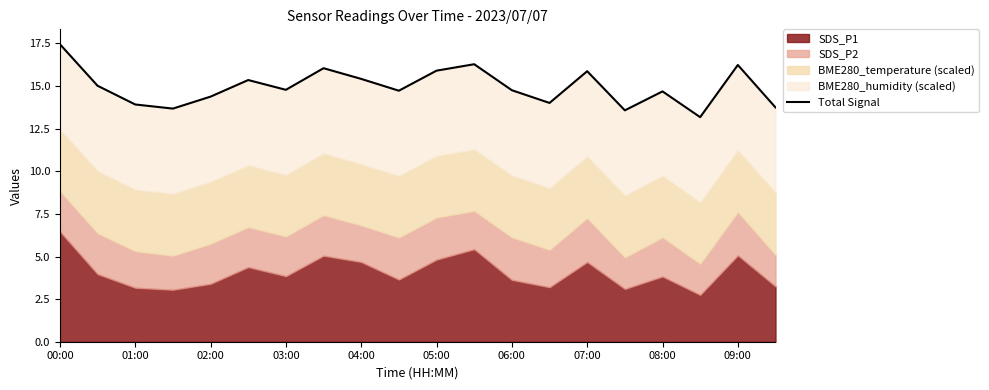

What is the sum of all values?

299.0